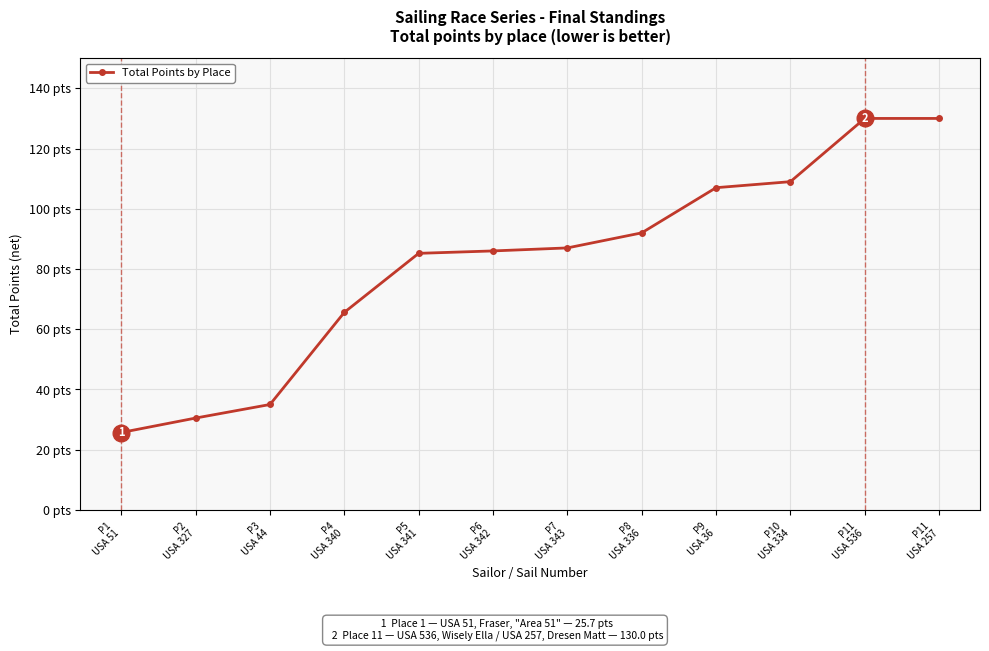

Is this an area chart (filled region under the line)?

No